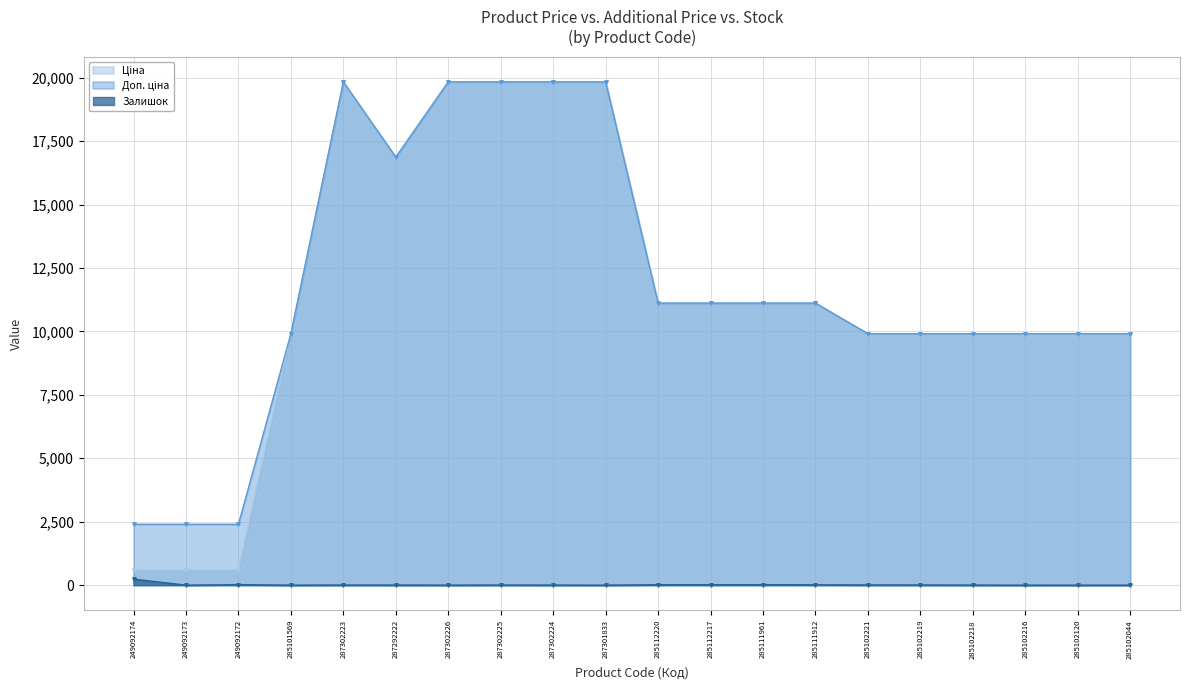

Where does the Ціна series first go above 11113?

287302223